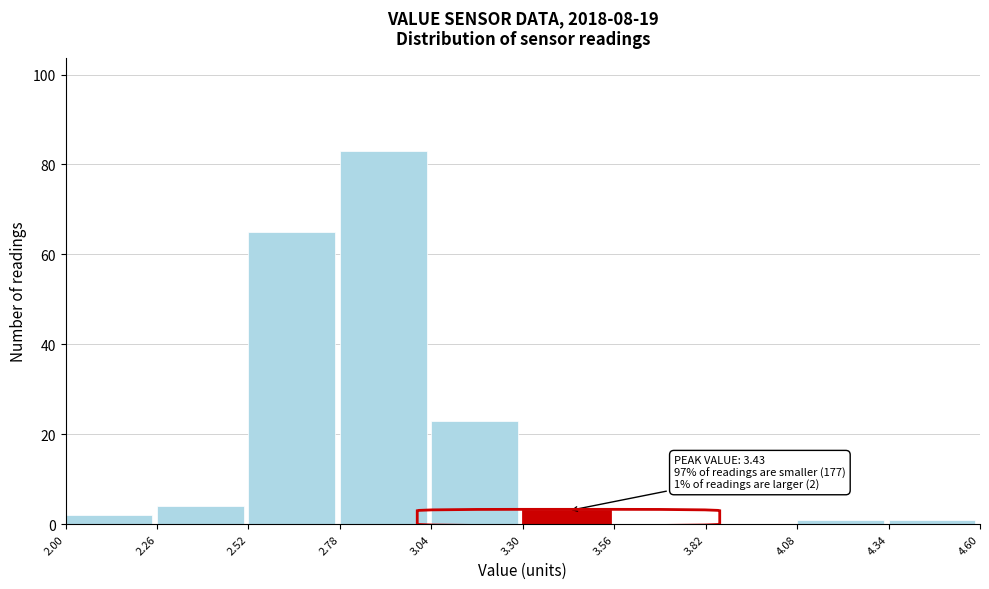

Over which range of the x-axis is the bar tallest?

2.78 to 3.04